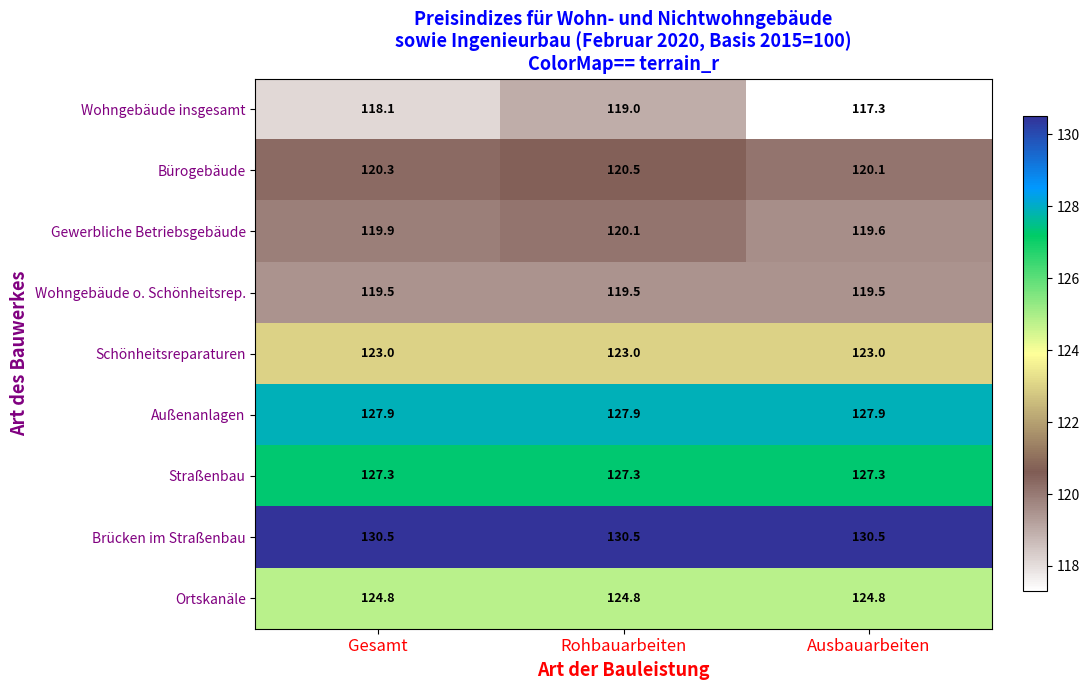

Reading right to left, list all the values displayed in this chart.

Wohngebäude insgesamt: Ausbauarbeiten=117.3	Rohbauarbeiten=119.0	Gesamt=118.1
Bürogebäude: Ausbauarbeiten=120.1	Rohbauarbeiten=120.5	Gesamt=120.3
Gewerbliche Betriebsgebäude: Ausbauarbeiten=119.6	Rohbauarbeiten=120.1	Gesamt=119.9
Wohngebäude o. Schönheitsrep.: Ausbauarbeiten=119.5	Rohbauarbeiten=119.5	Gesamt=119.5
Schönheitsreparaturen: Ausbauarbeiten=123.0	Rohbauarbeiten=123.0	Gesamt=123.0
Außenanlagen: Ausbauarbeiten=127.9	Rohbauarbeiten=127.9	Gesamt=127.9
Straßenbau: Ausbauarbeiten=127.3	Rohbauarbeiten=127.3	Gesamt=127.3
Brücken im Straßenbau: Ausbauarbeiten=130.5	Rohbauarbeiten=130.5	Gesamt=130.5
Ortskanäle: Ausbauarbeiten=124.8	Rohbauarbeiten=124.8	Gesamt=124.8